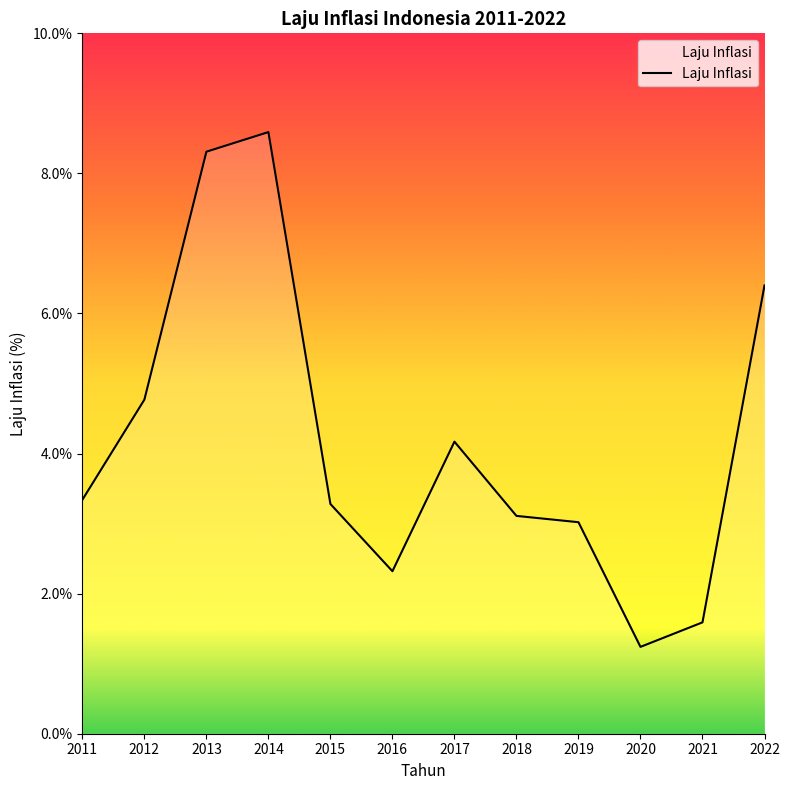

Which category has the lowest value across all series?

2020